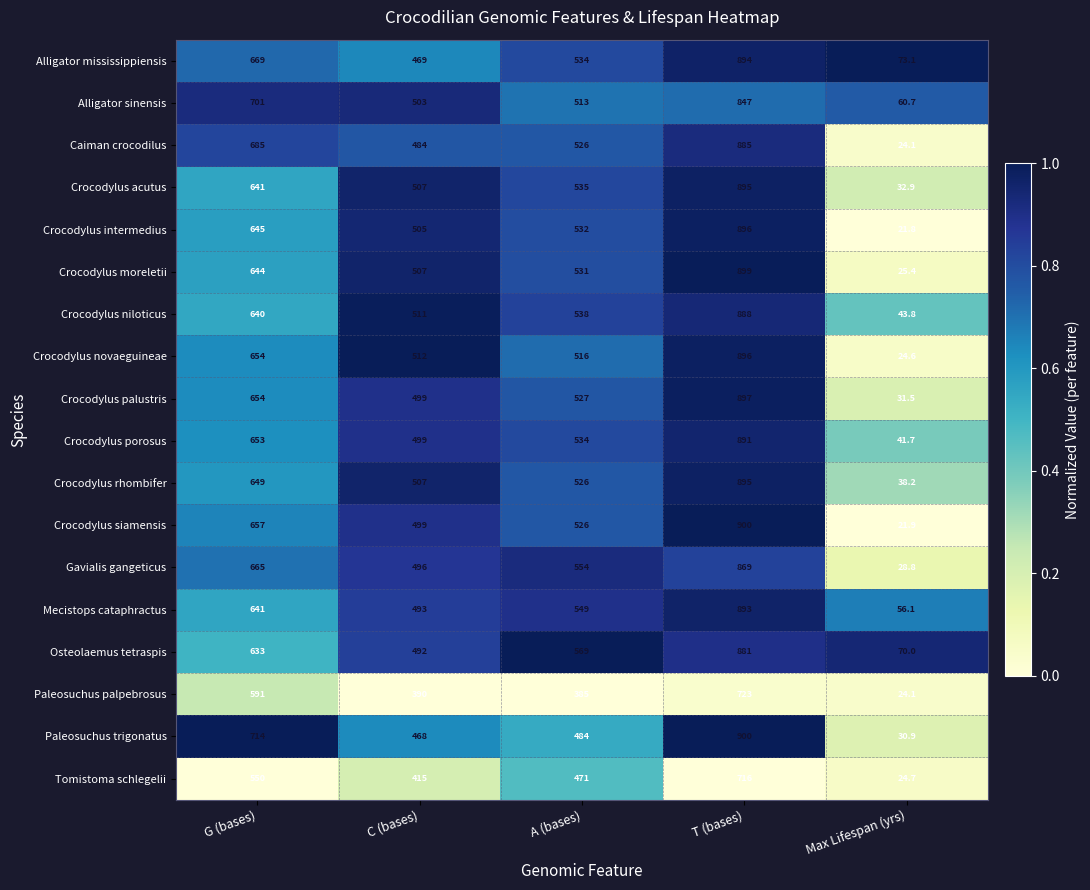

What is the sum of all Crocodylus rhombifer values?

2615.2